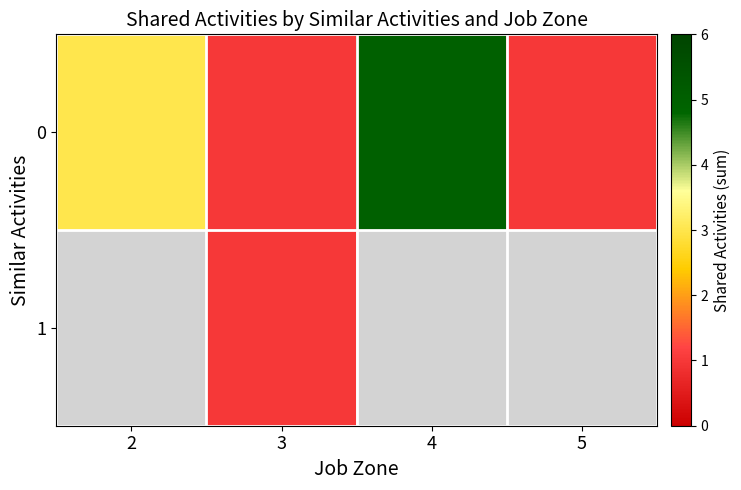

List the series in order of their overall mean, highest first.

0, 1